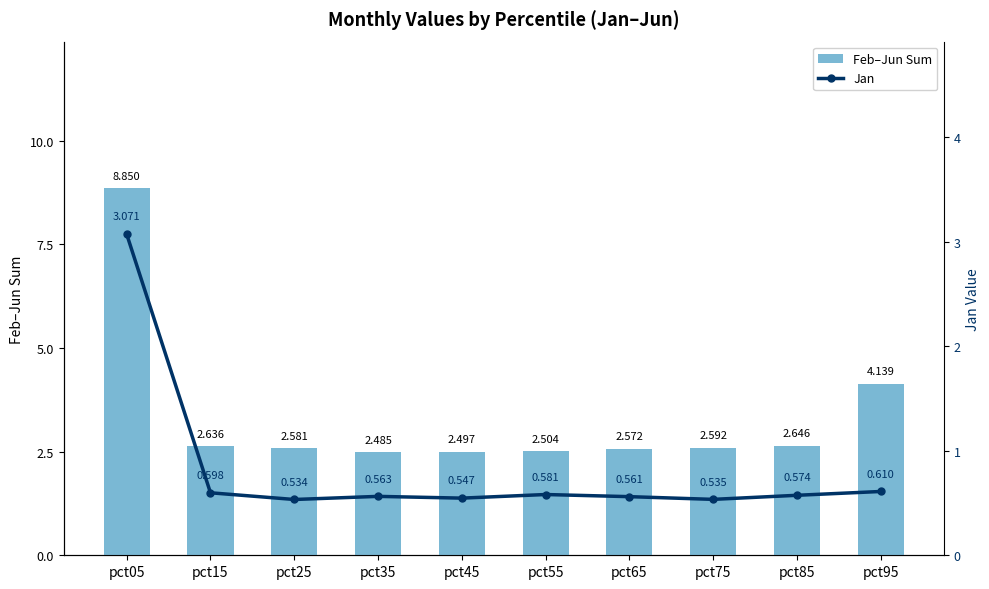

What is the difference between the maximum and minimum values in the Jan series?

2.5